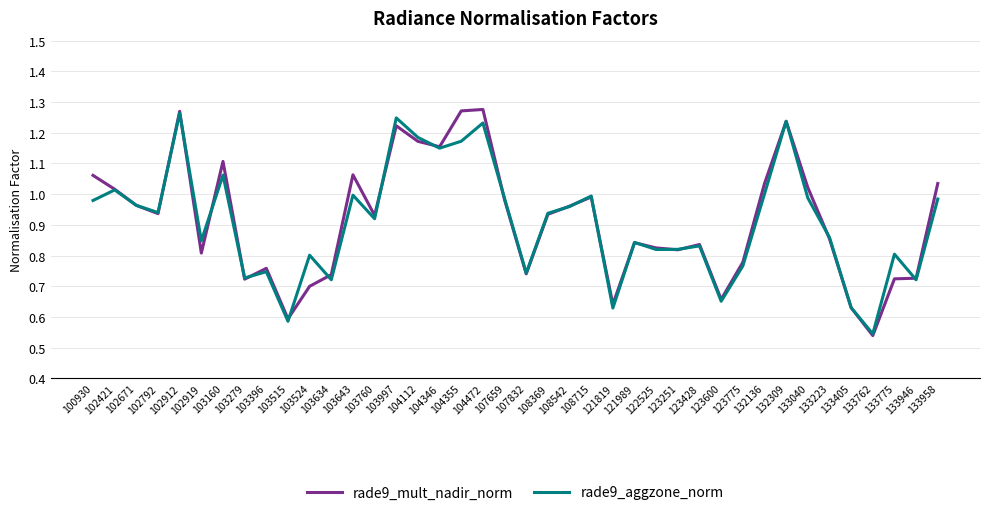

Does the chart have visible grid lines?

Yes